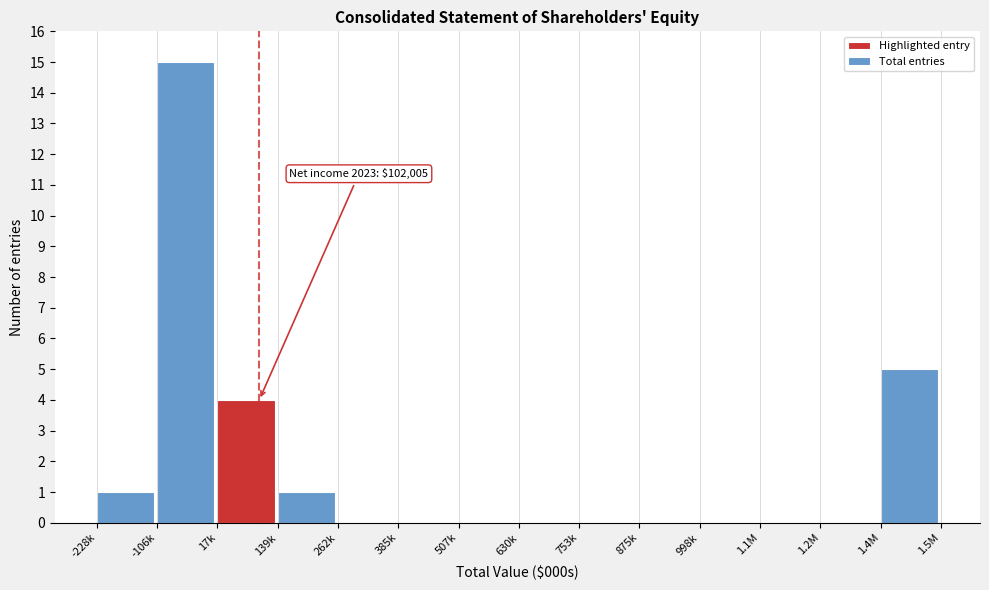

Reading left to right, what are all the values shown in this chart?

-228k=1	-106k=15	17k=4	139k=1	262k=0	385k=0	507k=0	630k=0	753k=0	875k=0	998k=0	1.1M=0	1.2M=0	1.4M=5